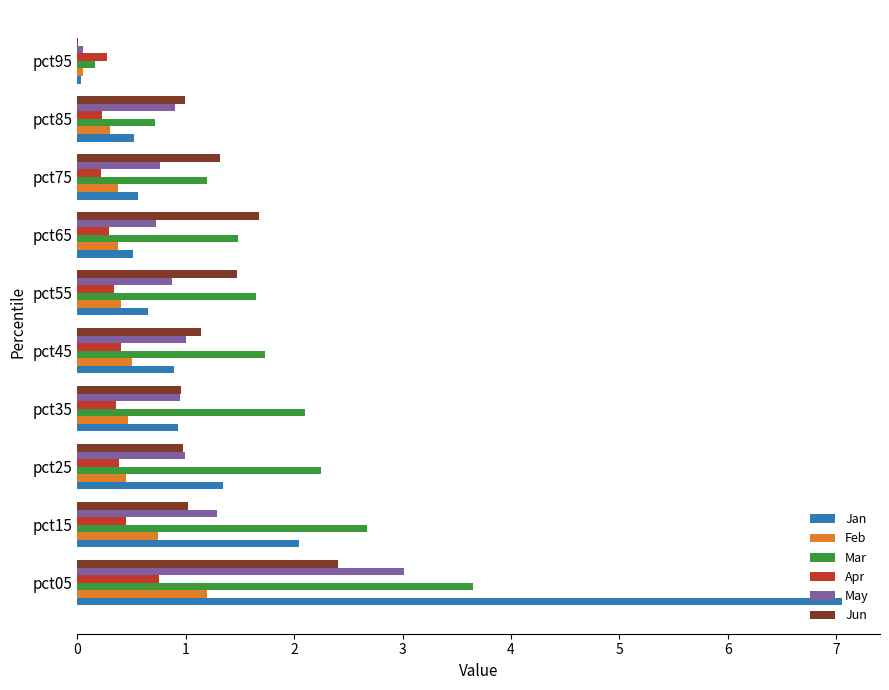

What is the sum of the Jun values at pct05 and pct65?

4.1